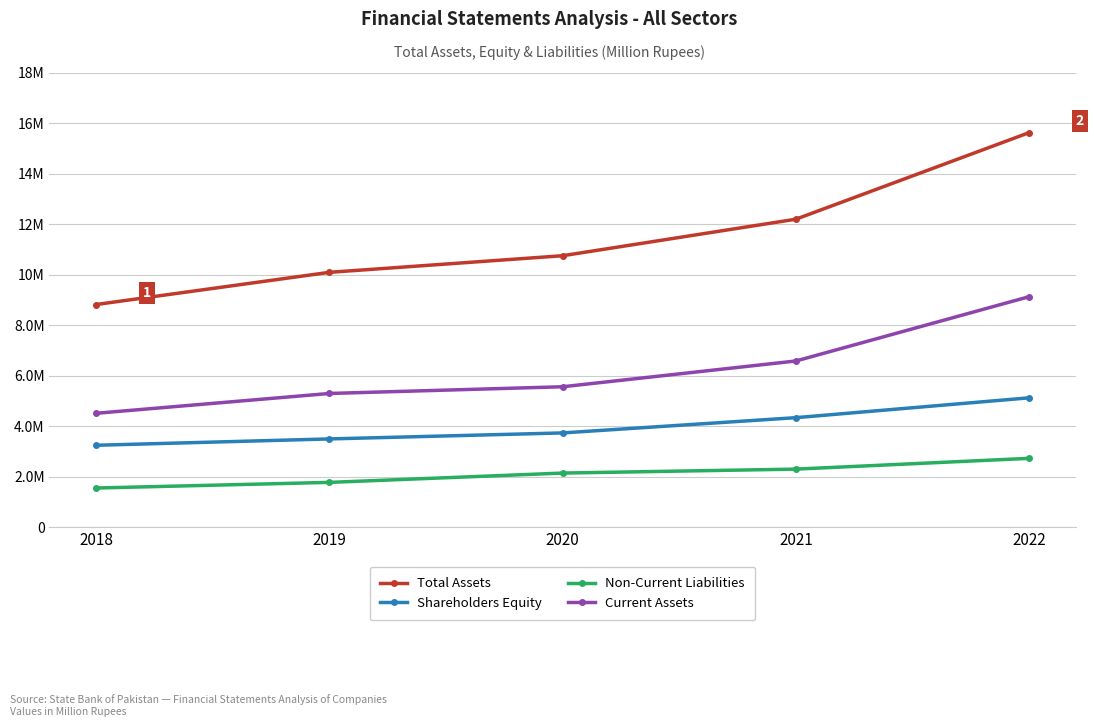

Rank the series at 2018 from highest to lowest value.

Total Assets, Current Assets, Shareholders Equity, Non-Current Liabilities